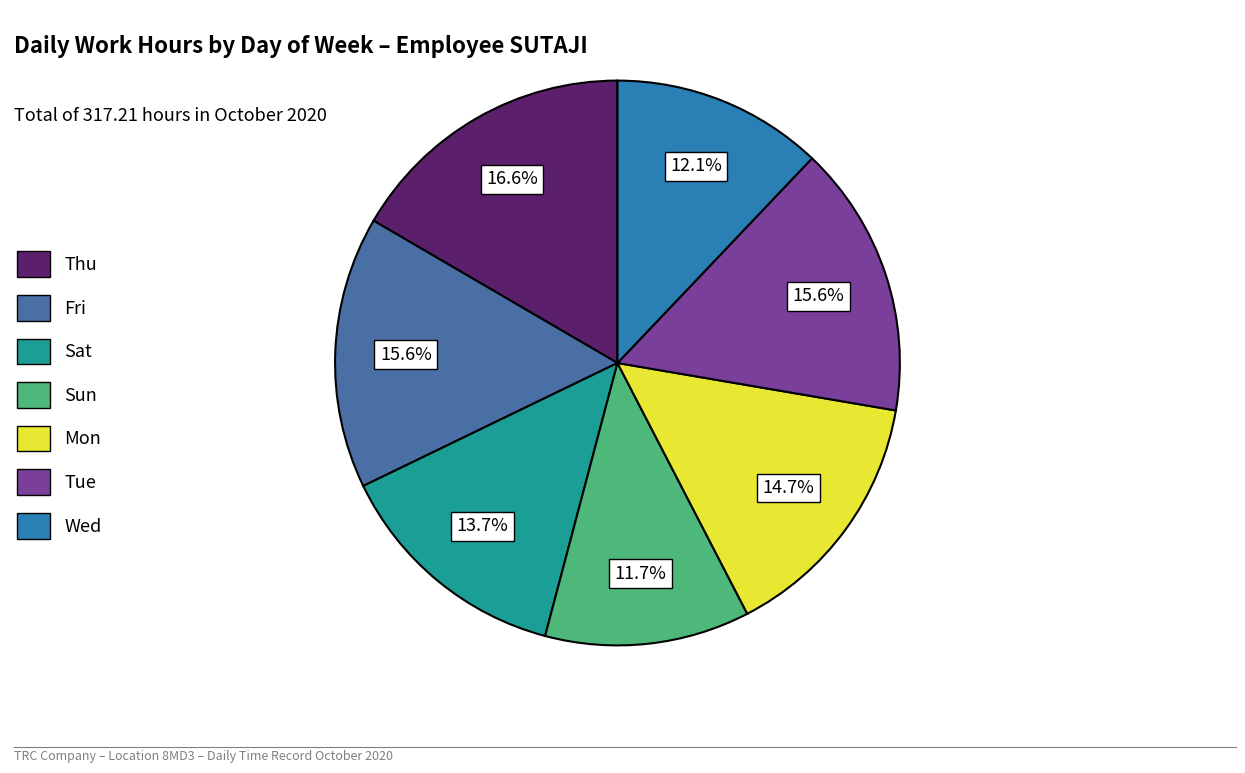

Which category has the smallest portion of the pie?

25-Sun